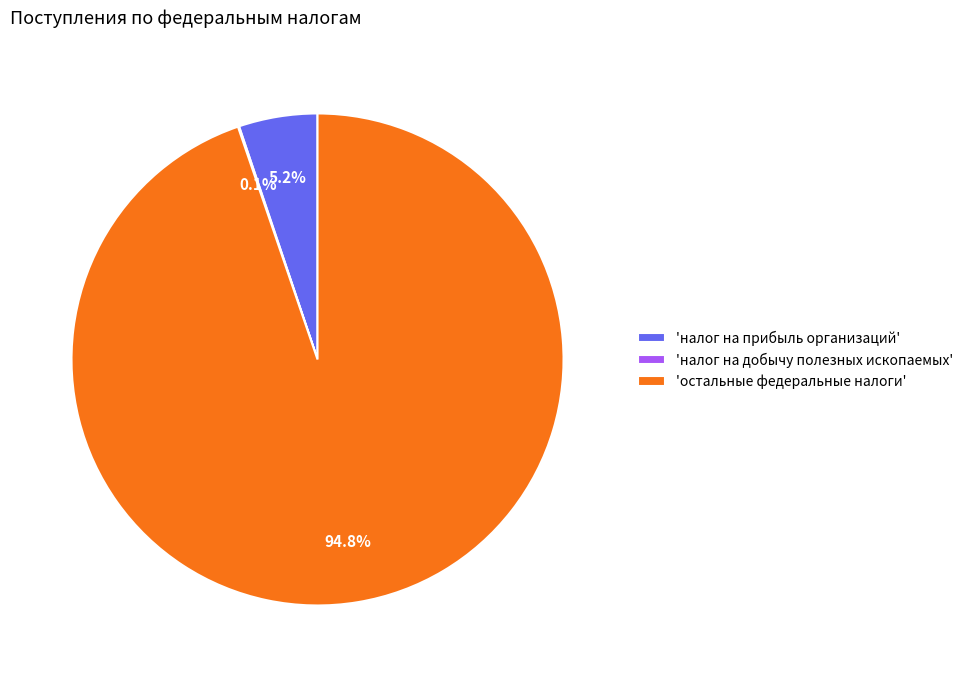

Which has a higher value, 'налог на прибыль организаций' or 'остальные федеральные налоги'?

'остальные федеральные налоги'